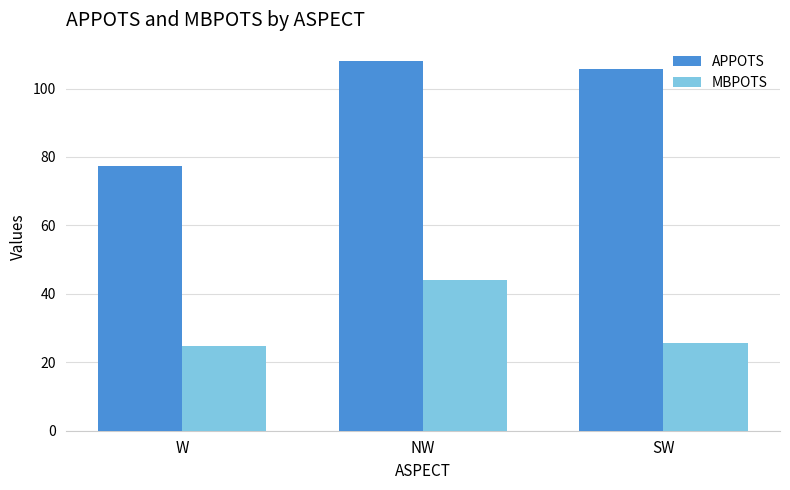

How many bars are there in total?

6